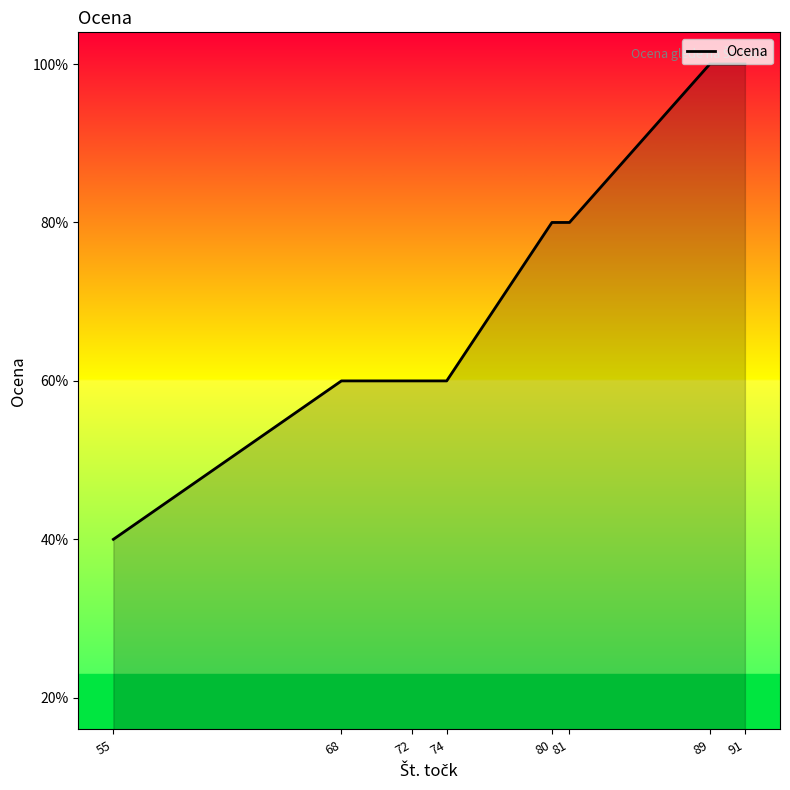

Is this an area chart (filled region under the line)?

Yes